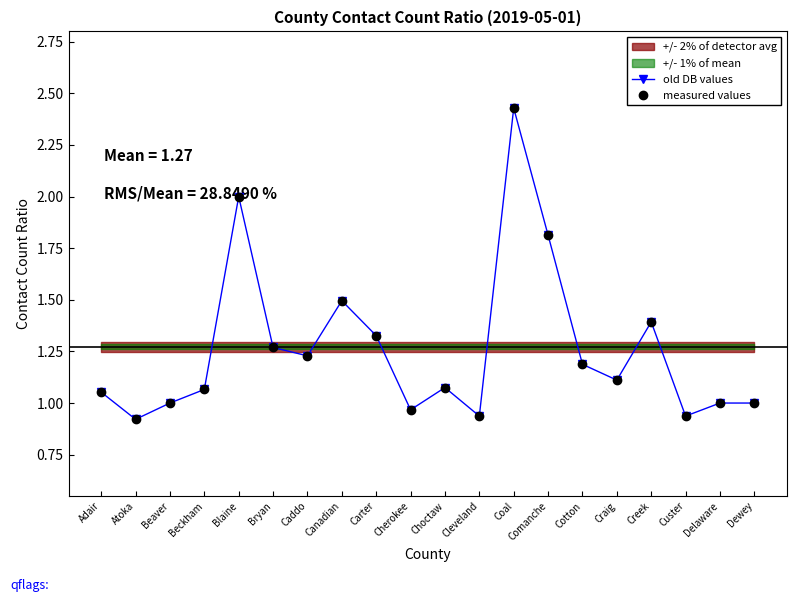

What is the maximum value shown in the chart?

2.4